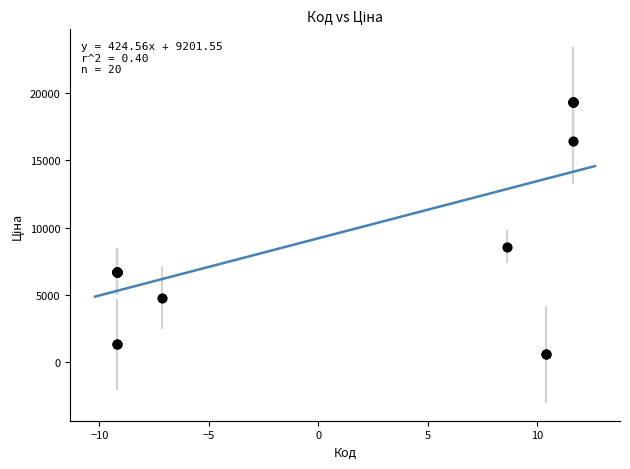

What Y value in the scatter plot is closest to 9957?

8581.1